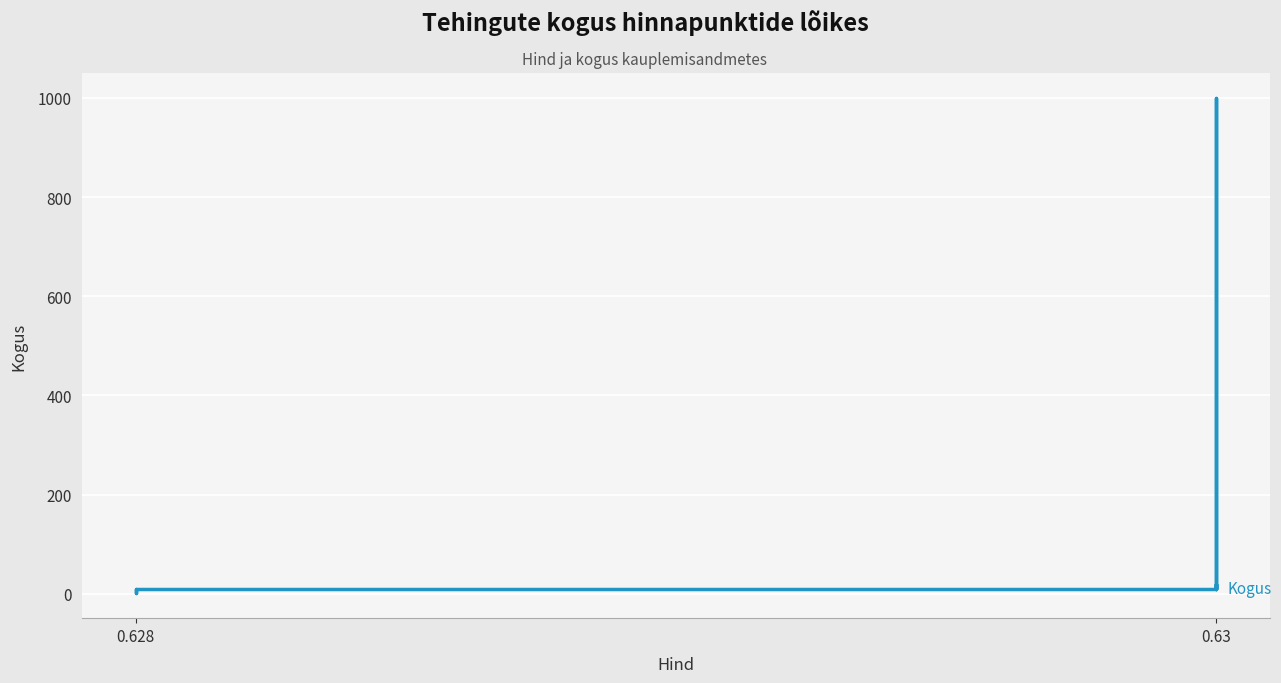

True or false: there are more than 0 points higher than both neighbors.

True